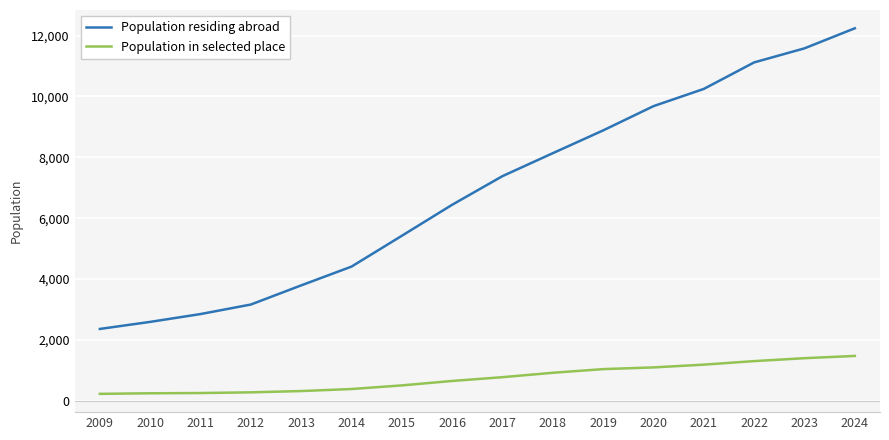

What is the sum of the Population in selected place values at 2022 and 2014?

1693